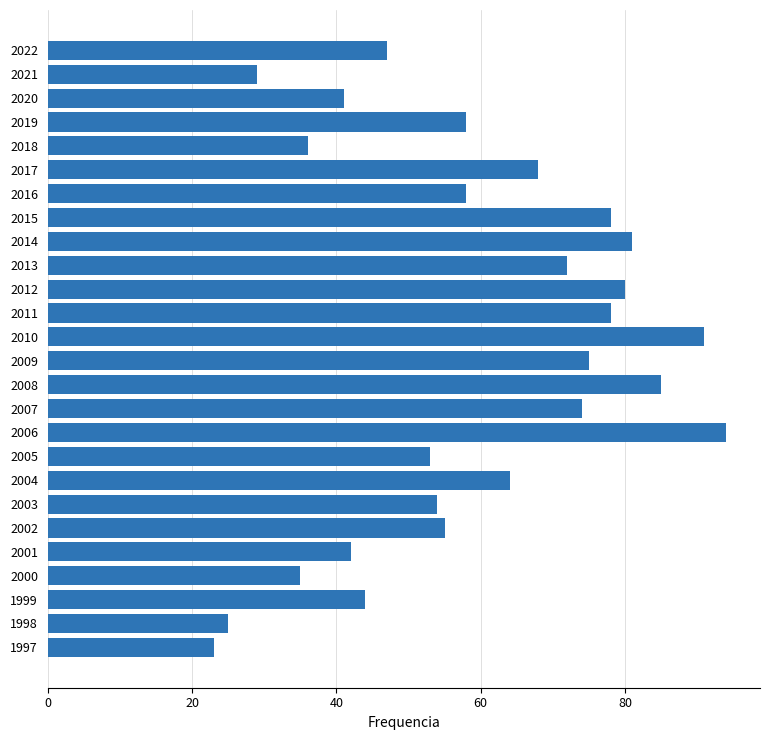

What is the sum of all values?

1540